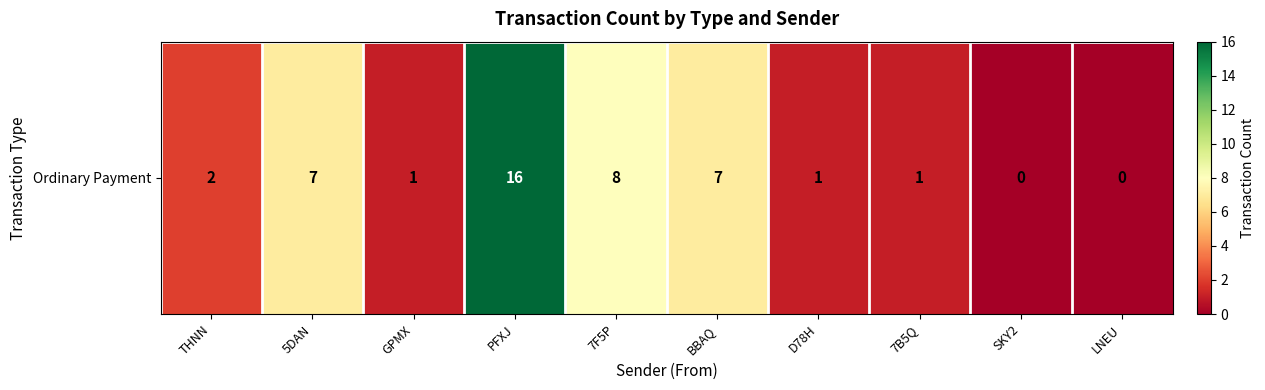

Reading right to left, what are all the values shown in this chart?

0	0	1	1	7	8	16	1	7	2